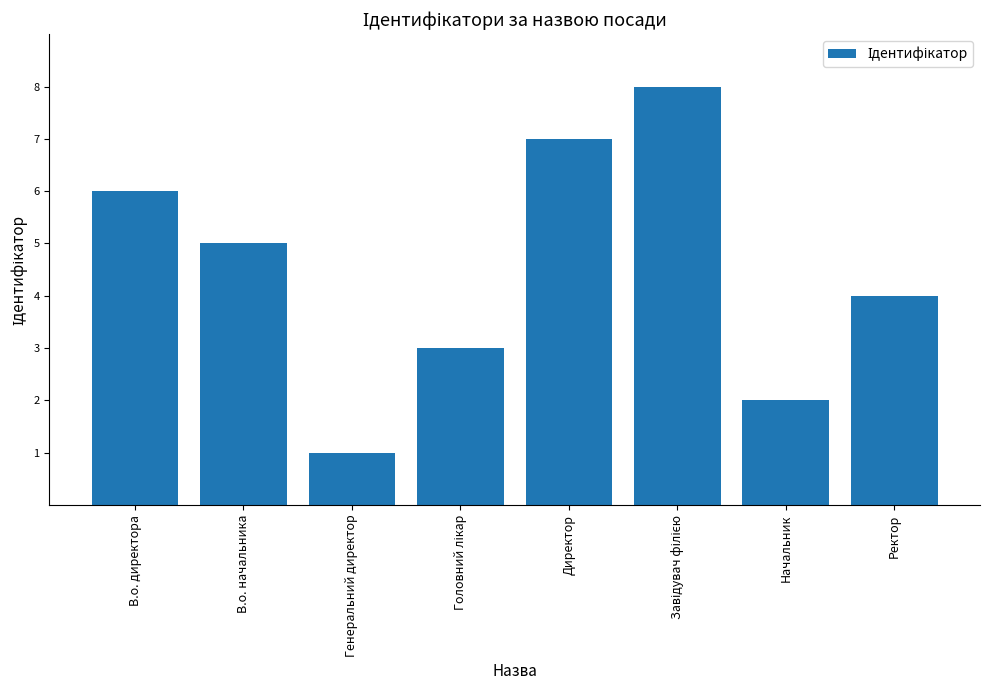

What position from the left is Ректор?

8